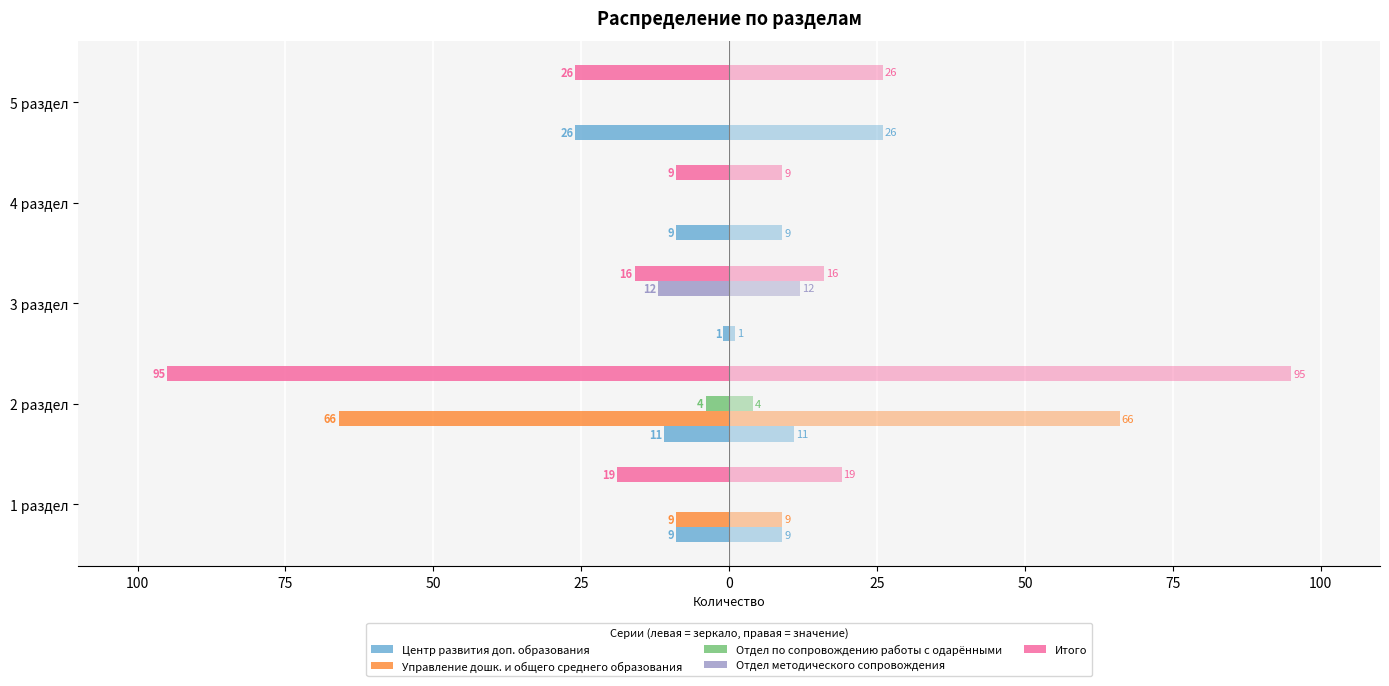

Reading right to left, list all the values displayed in this chart.

Центр развития доп. образования: -26	-9	-1	-11	-9
Управление дошк. и общего среднего образования: 0	0	0	-66	-9
Отдел по сопровождению работы с одарёнными: 0	0	0	-4	0
Отдел методического сопровождения: 0	0	-12	0	0
Итого: -26	-9	-16	-95	-19